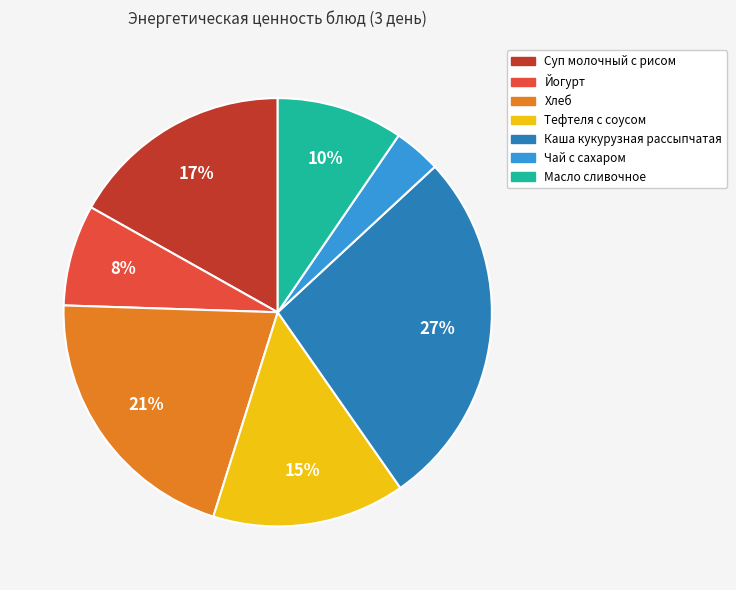

Is the sum of Каша кукурузная рассыпчатая and Хлеб greater than half?

No